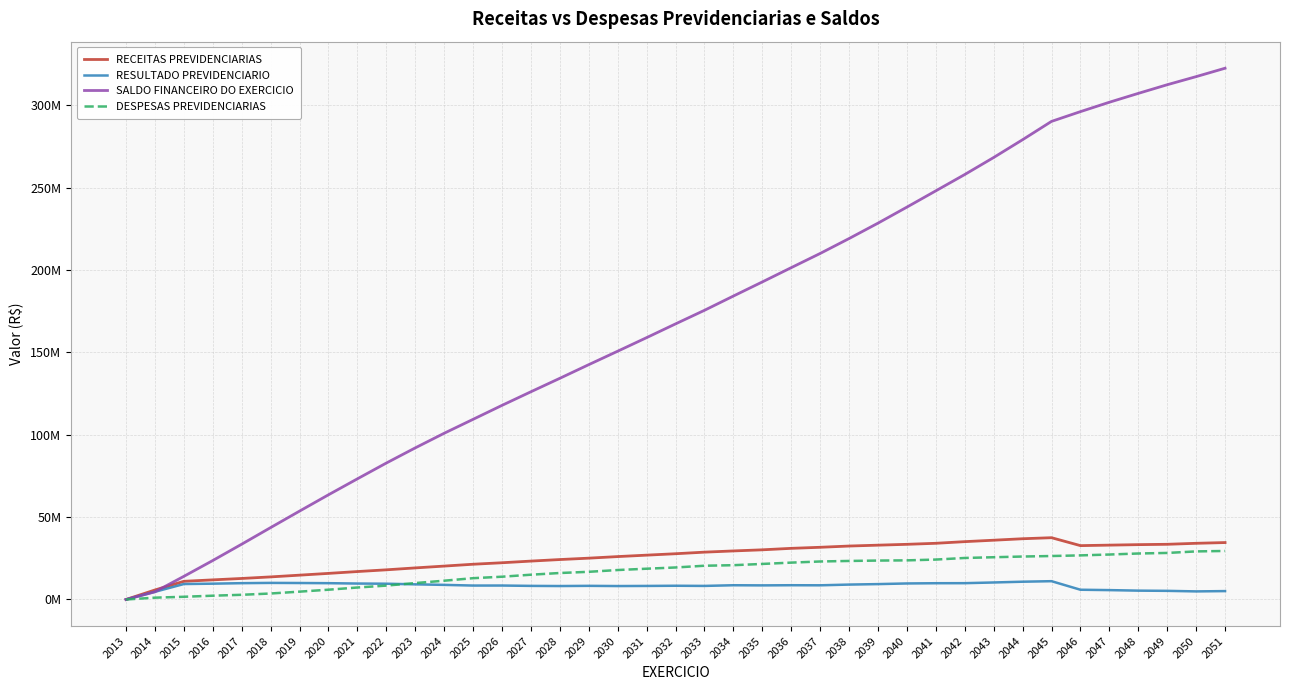

Which series changed the most between 2018 and 2035?

SALDO FINANCEIRO DO EXERCICIO